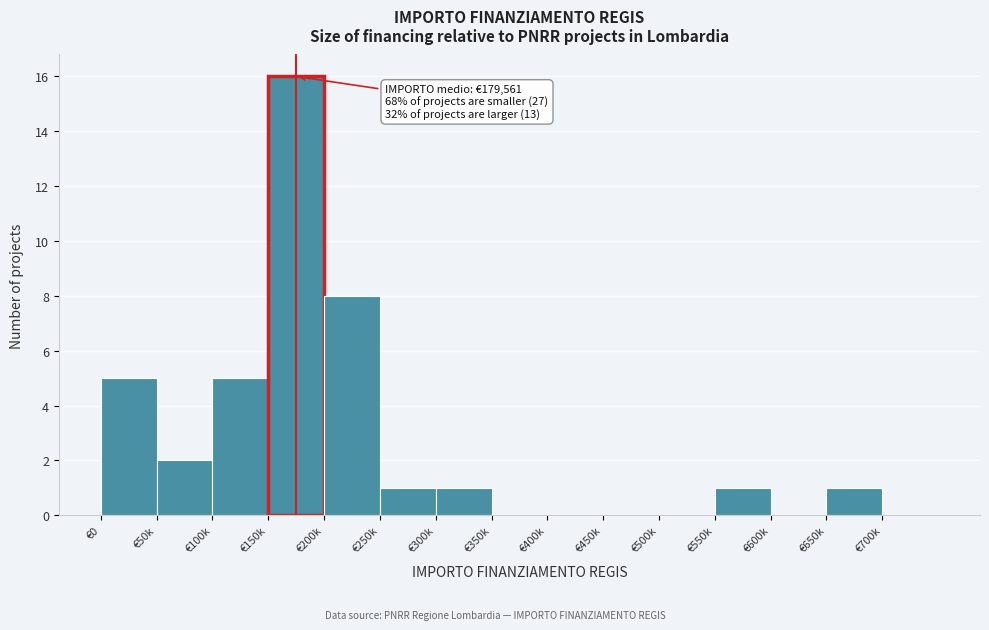

Reading left to right, transcribe all the data shown in this chart.

€0=5	€50k=2	€100k=5	€150k=16	€200k=8	€250k=1	€300k=1	€350k=0	€400k=0	€450k=0	€500k=0	€550k=1	€600k=0	€650k=1	€700k=0